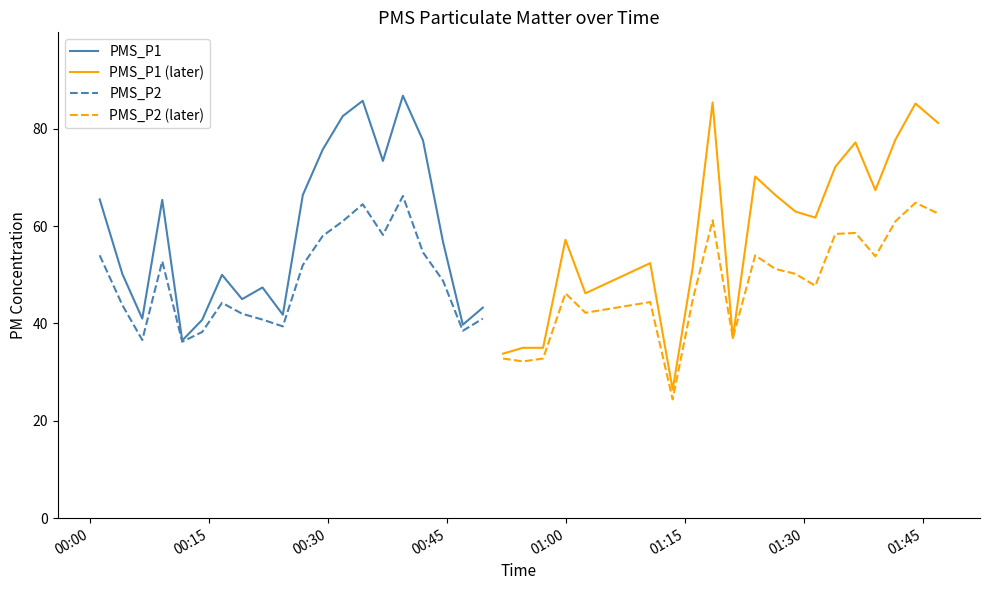

What is the lowest value of the PMS_P2 (later) series?

24.4